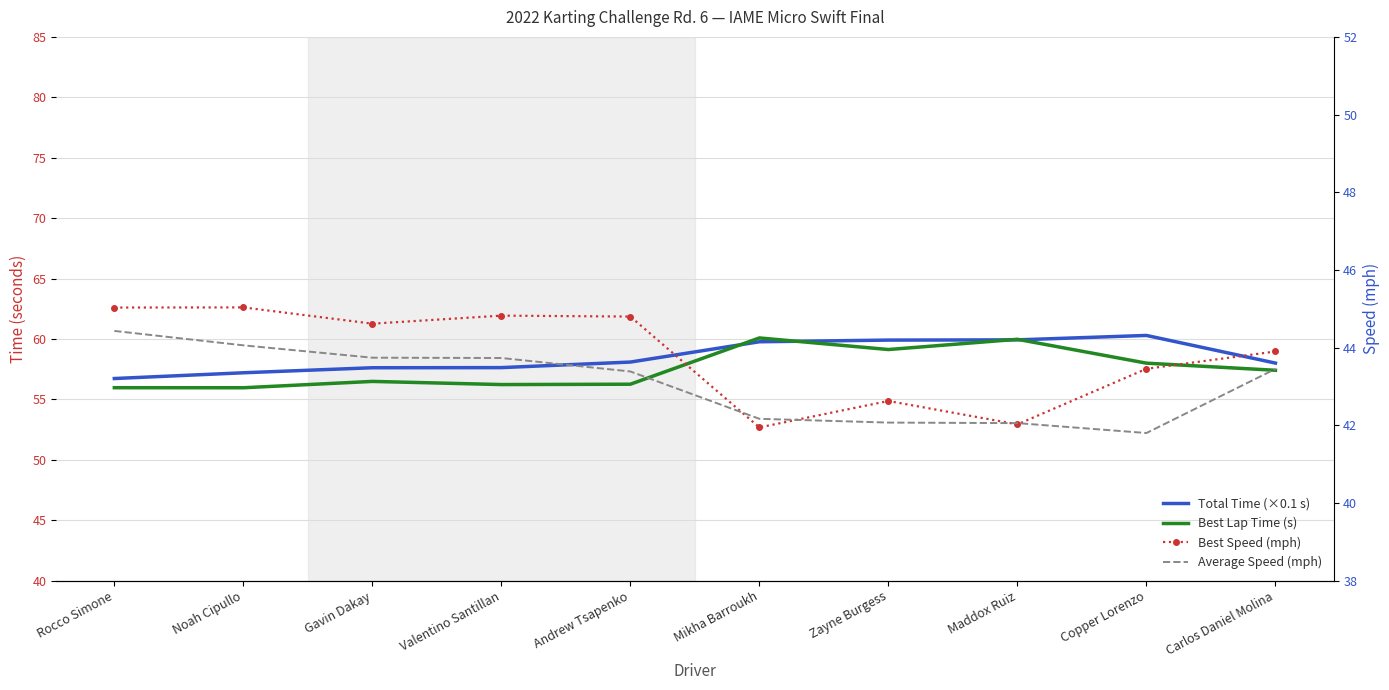

What is the value of the Best Speed (mph) point at the 1st from the left?

45.0